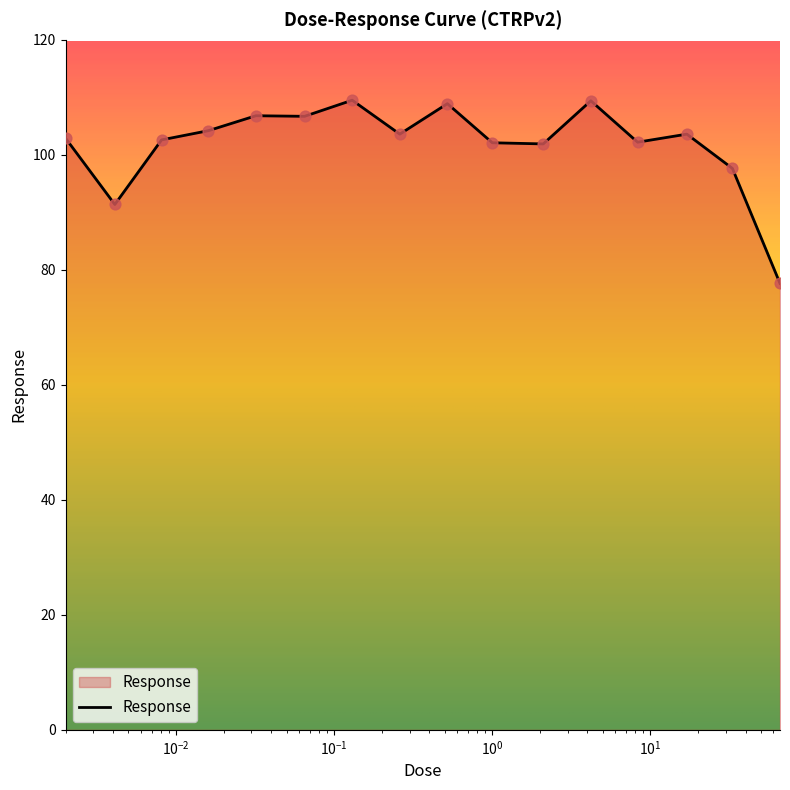

What is the difference between the maximum and minimum values?

31.9